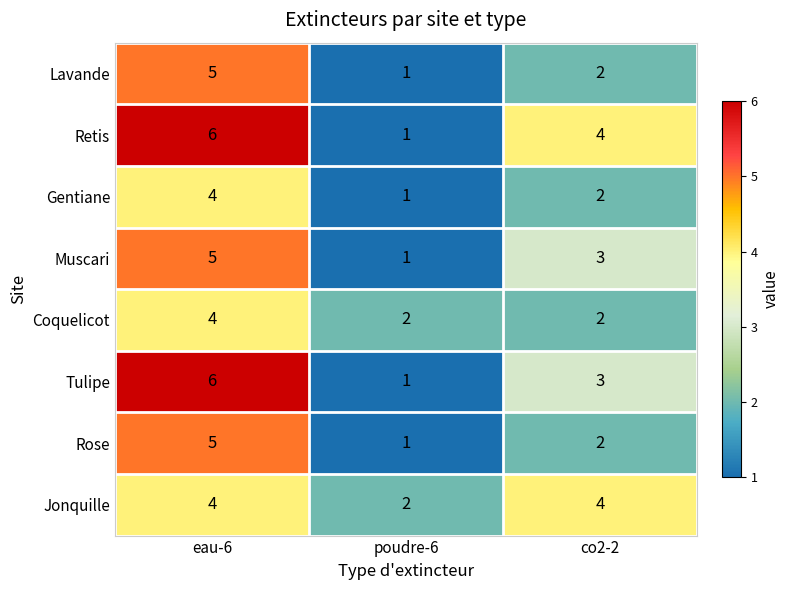

List the labels in order of Tulipe value, smallest first.

poudre-6, co2-2, eau-6